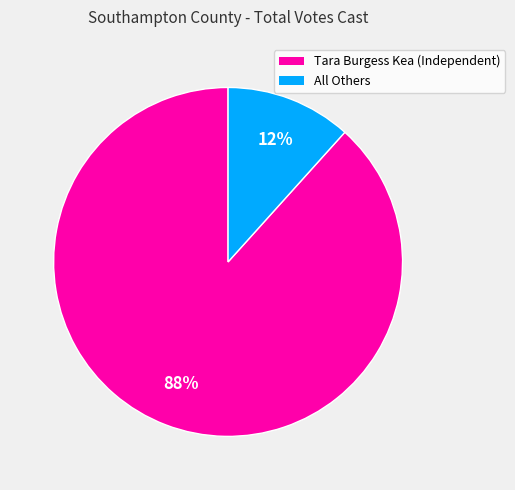

Is it true that Tara Burgess Kea (Independent) is 82% of the pie?

False